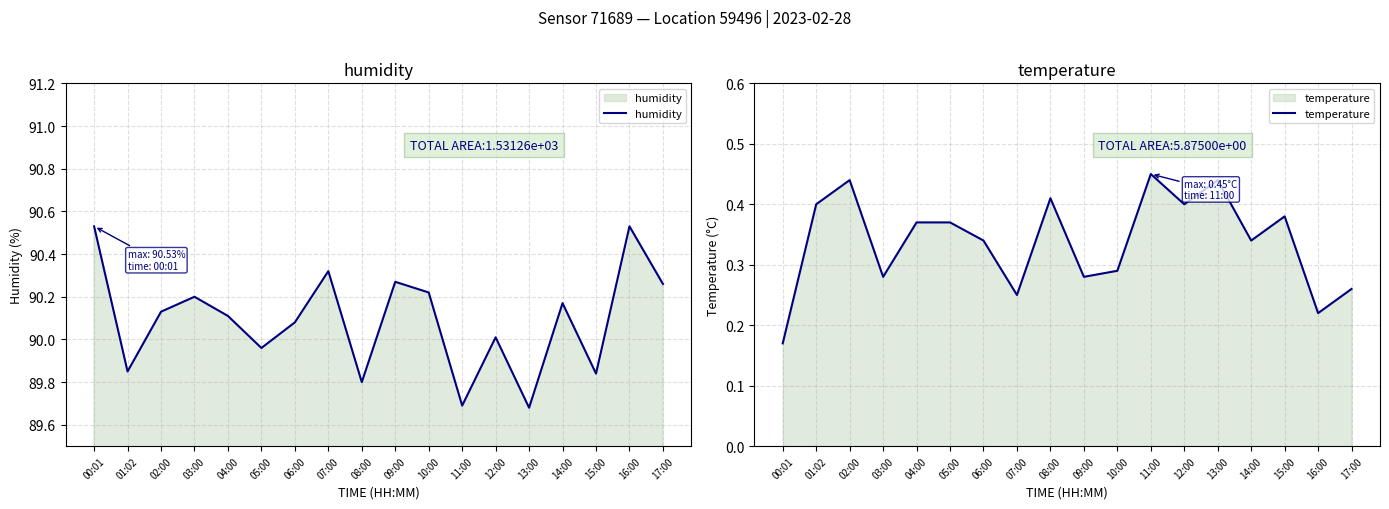

Which series has the widest spread of values?

humidity